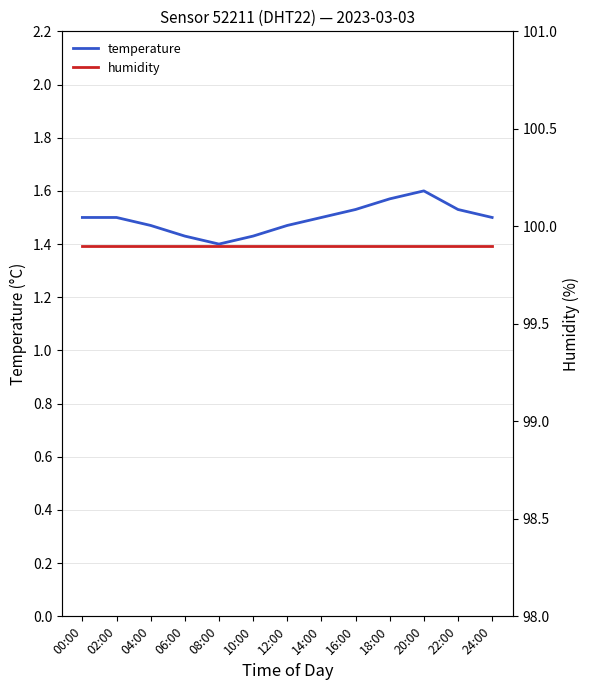

True or false: humidity has more than 1 interior local peaks.

False